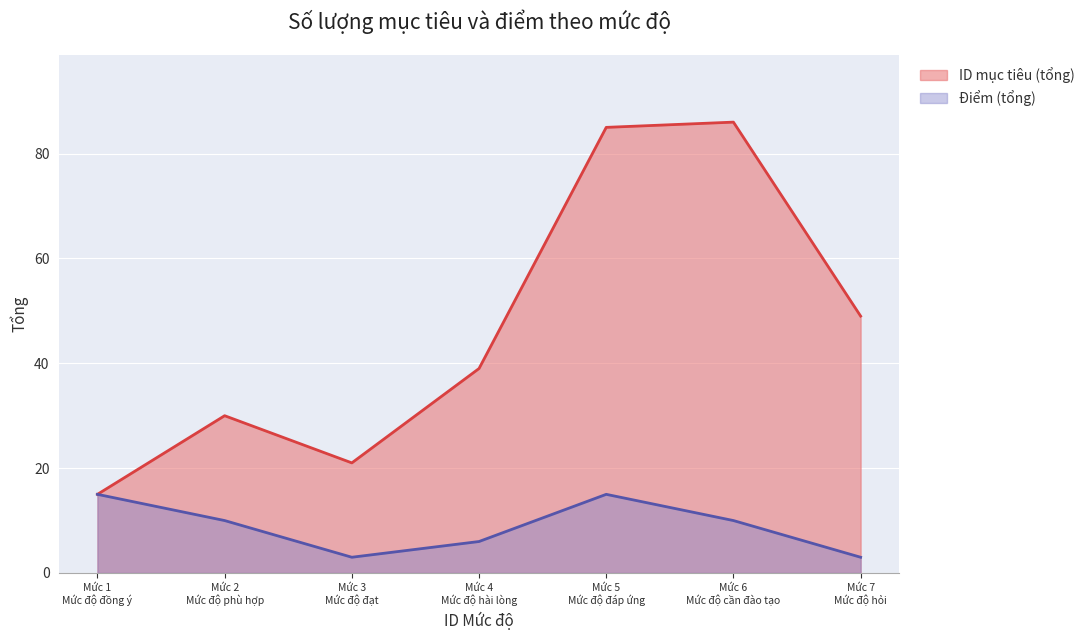

List the series in order of their overall mean, lowest first.

Điểm (tổng), ID mục tiêu (tổng)